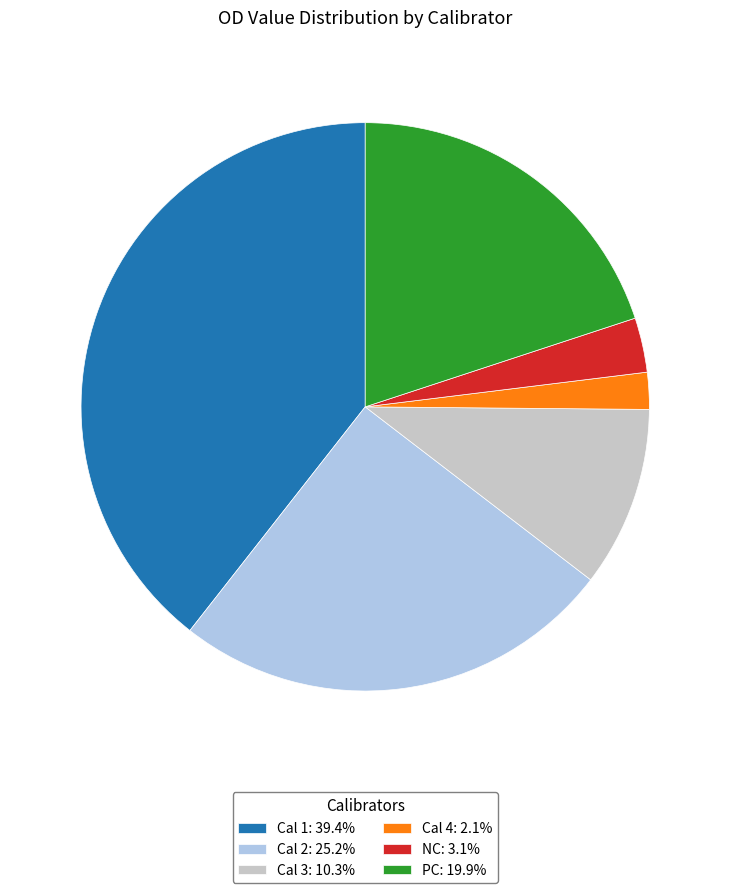

Rank the categories by value from highest to lowest.

Cal 1, Cal 2, PC, Cal 3, NC, Cal 4